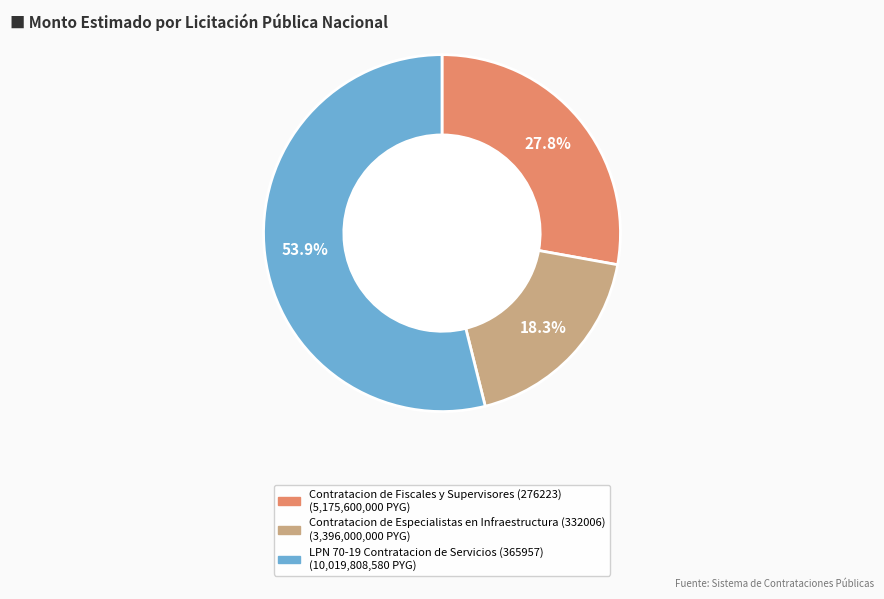

Rank the categories by value from highest to lowest.

LPN 70-19 Contratacion de Servicios (365957), Contratacion de Fiscales y Supervisores (276223), Contratacion de Especialistas en Infraestructura (332006)